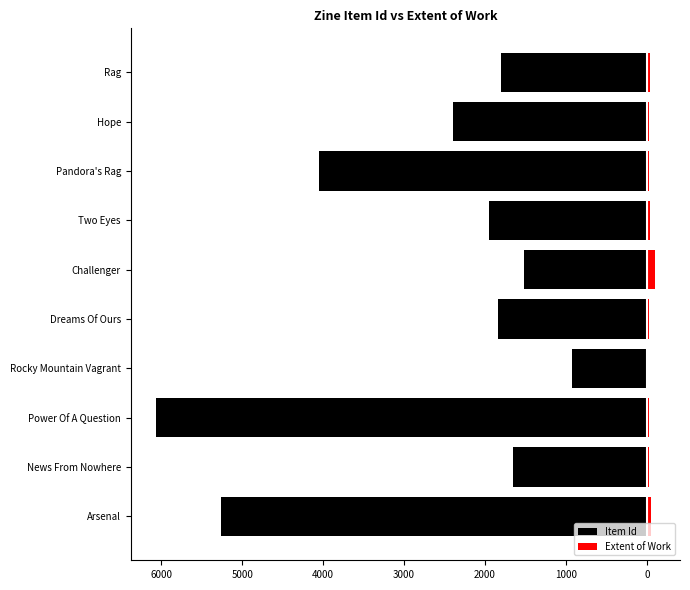

Does the chart contain stacked bars?

No